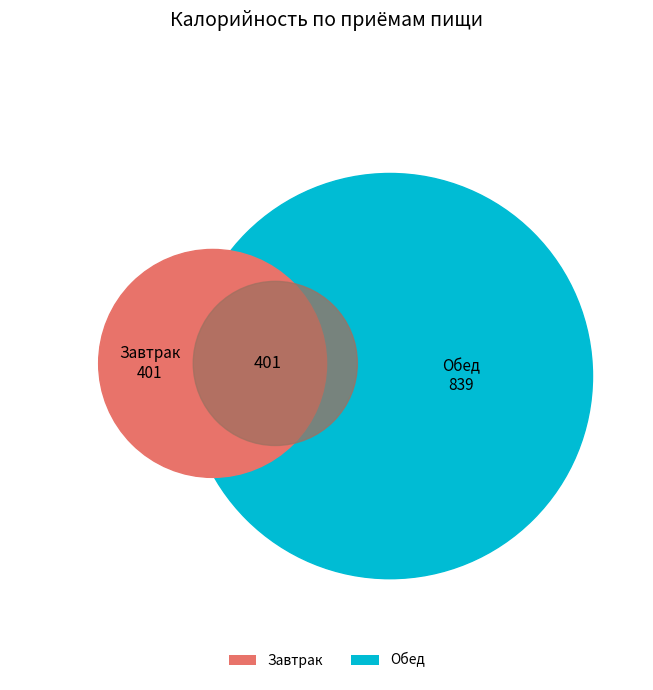

To the nearest percent, what percentage of the pie is Обед?

68%